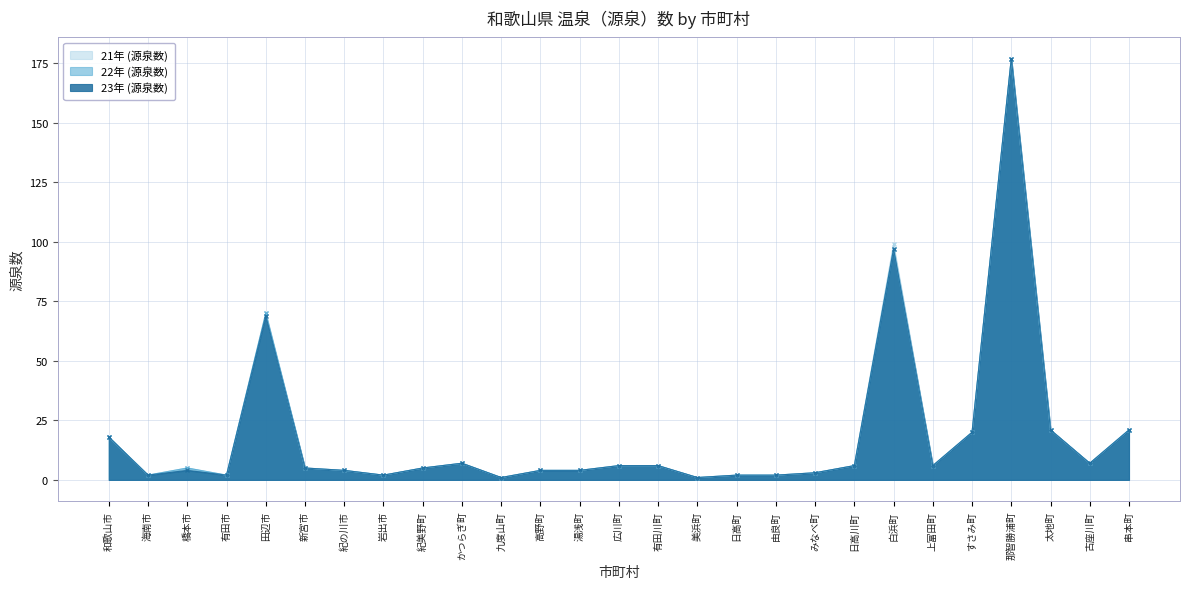

Count the number of data series in this chart.

3